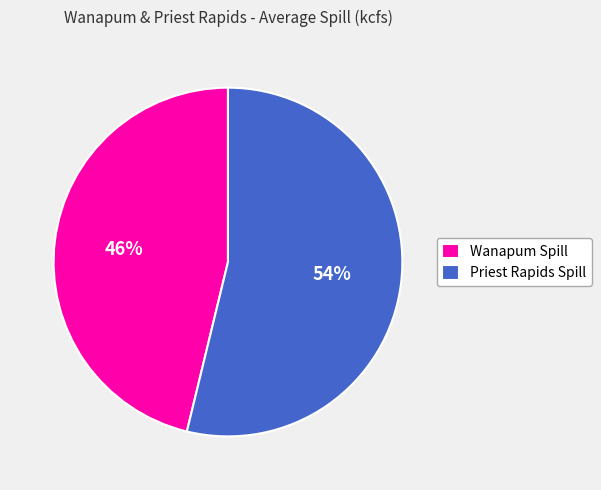

Which category accounts for the majority?

Priest Rapids Spill